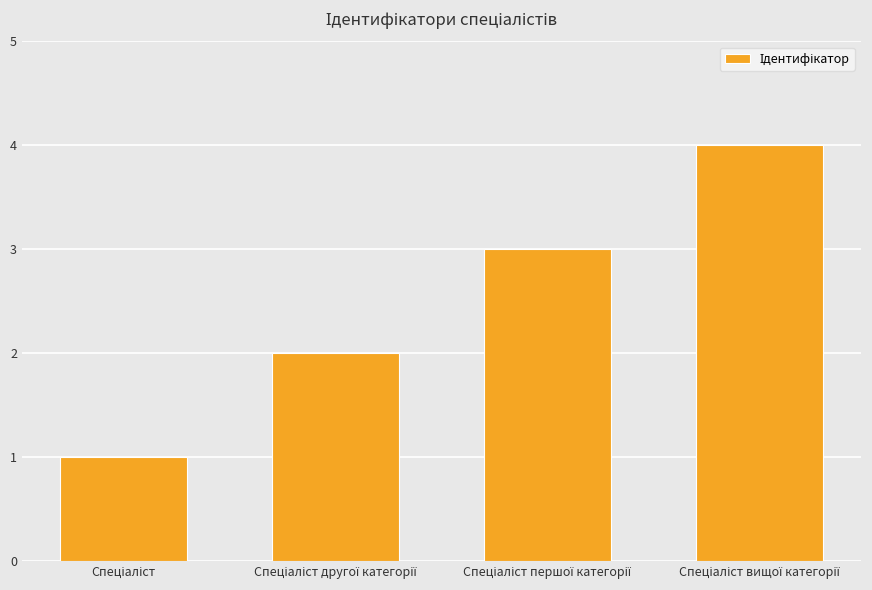

Does the chart contain any negative values?

No